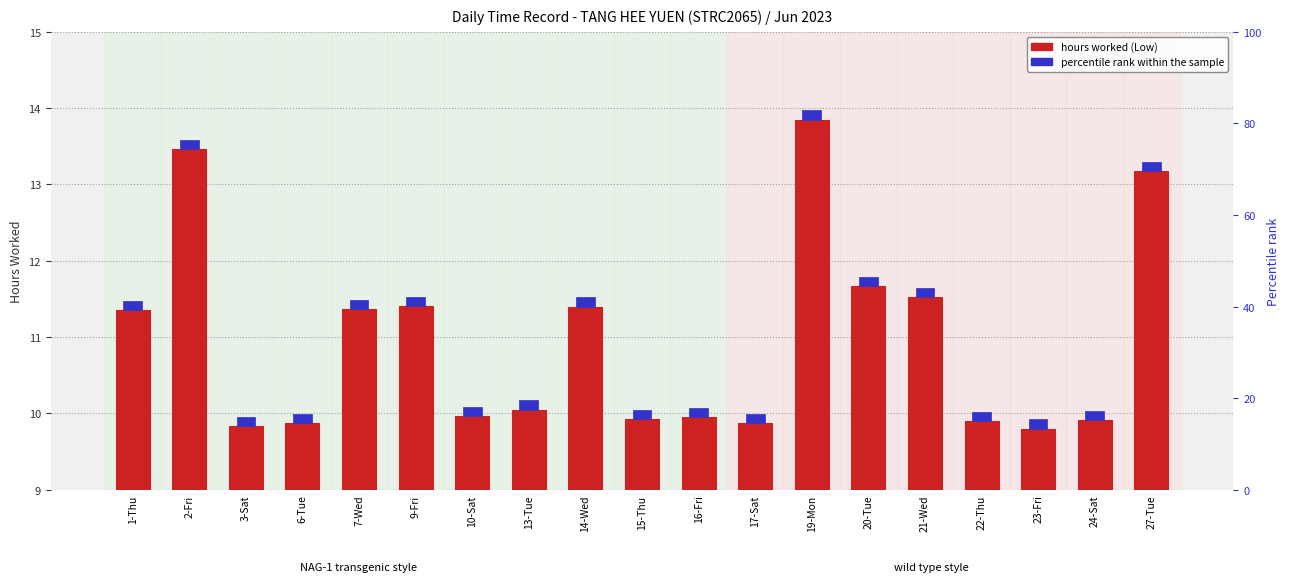

What is the label of the 6th bar from the right?

20-Tue